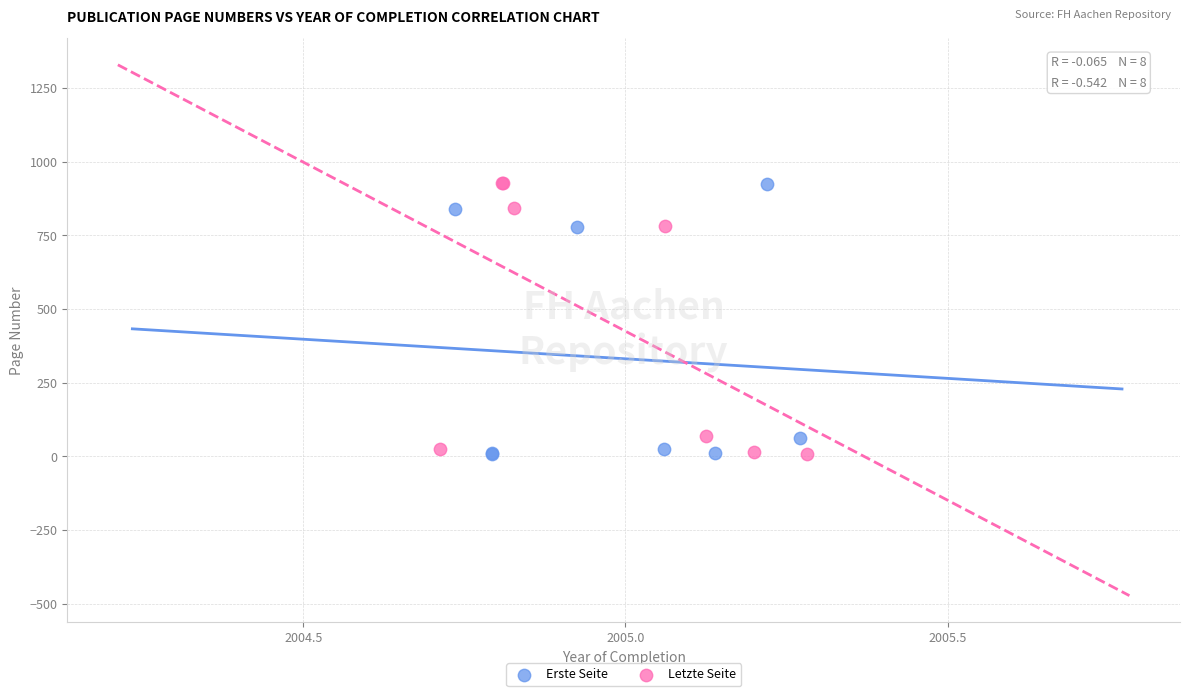

What are all the series names shown in the legend?

Erste Seite, Letzte Seite